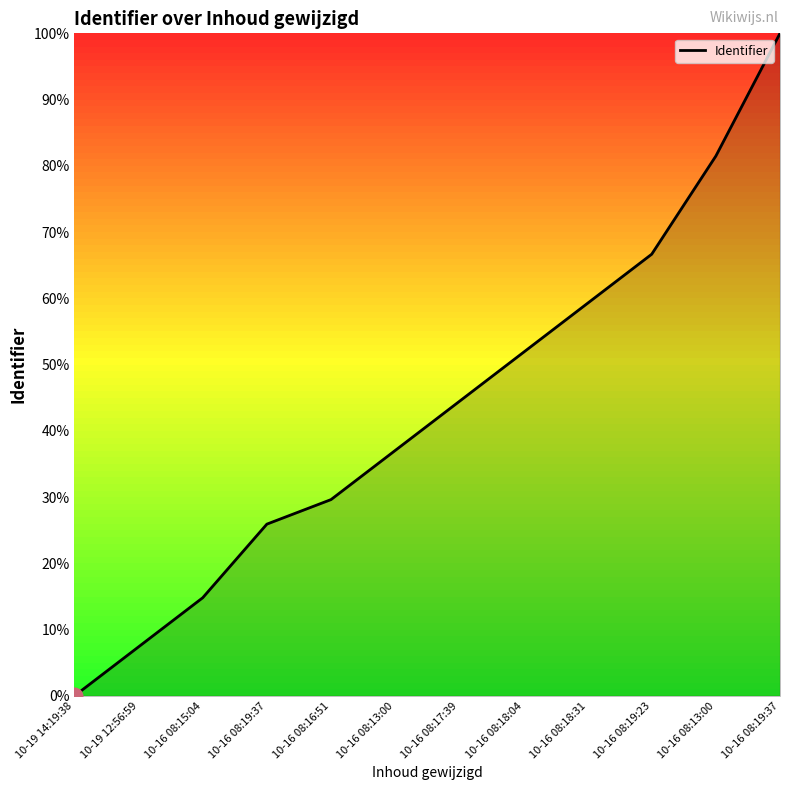

Does the chart have visible grid lines?

No